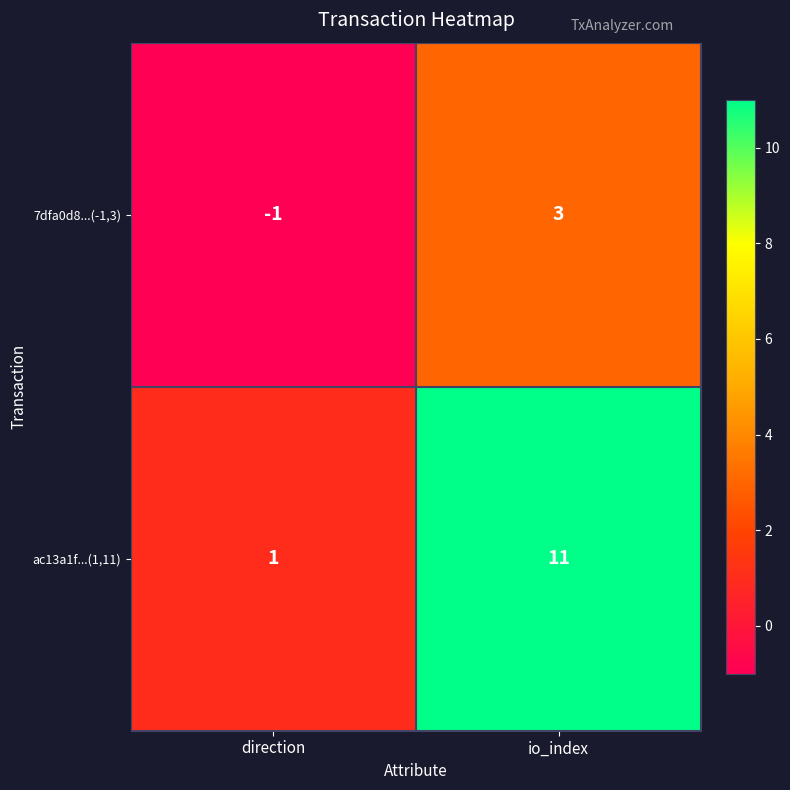

Count the number of categories in the chart.

2